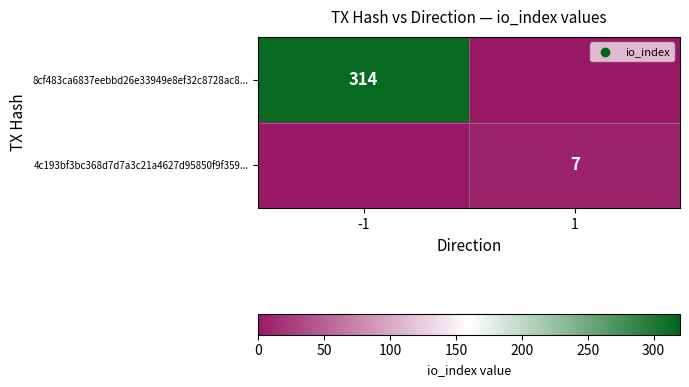

What is the total value across all series at 1?

7